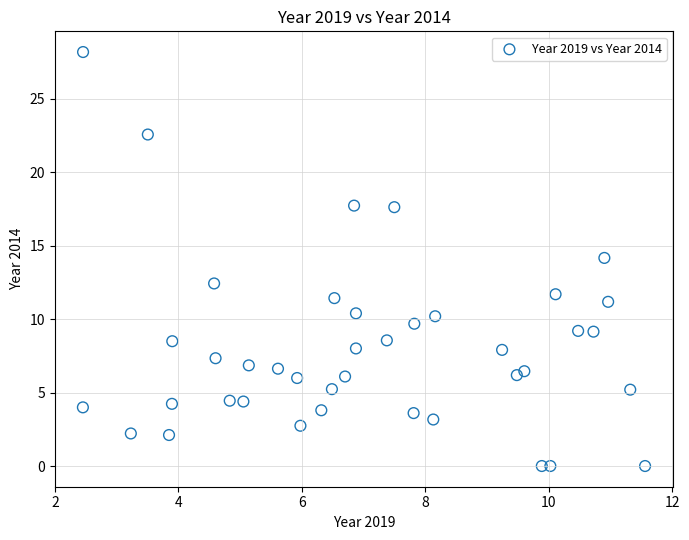

What is the range of X values (max minus min)?

9.1